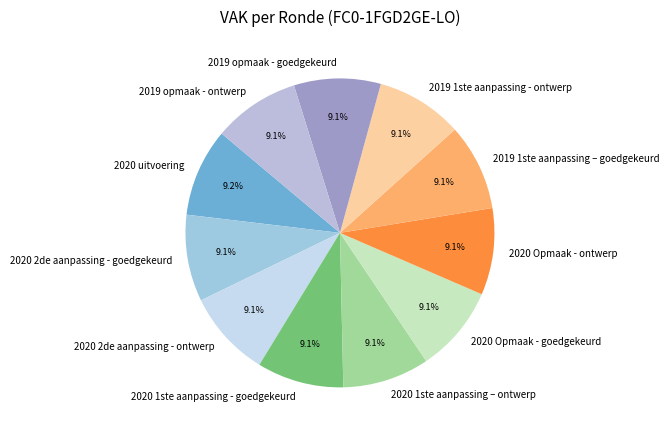

What is the ratio of the value at 2020 1ste aanpassing - goedgekeurd to the value at 2019 opmaak - goedgekeurd?

1.0